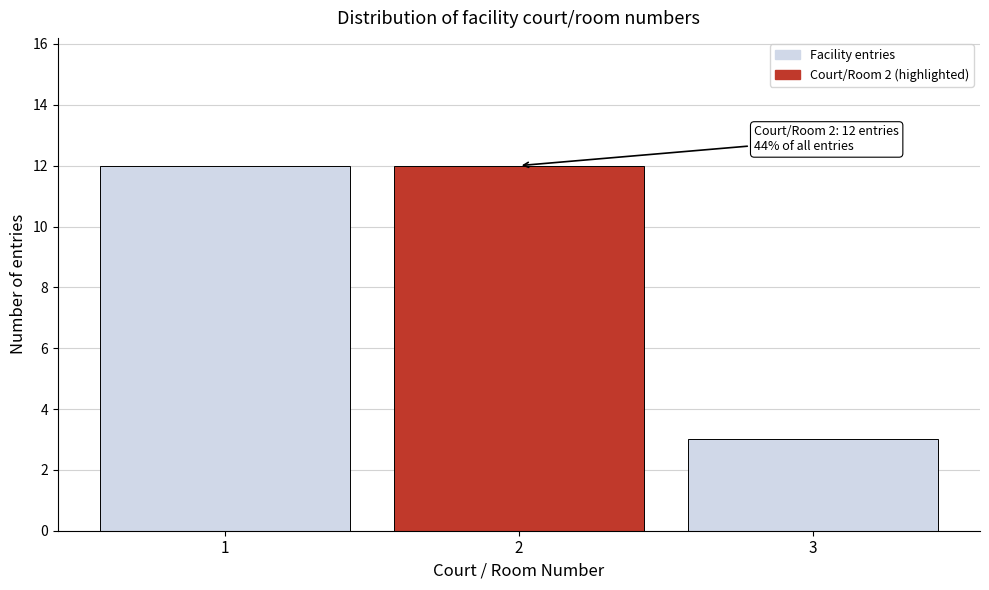

Reading left to right, transcribe all the data shown in this chart.

12	12	3